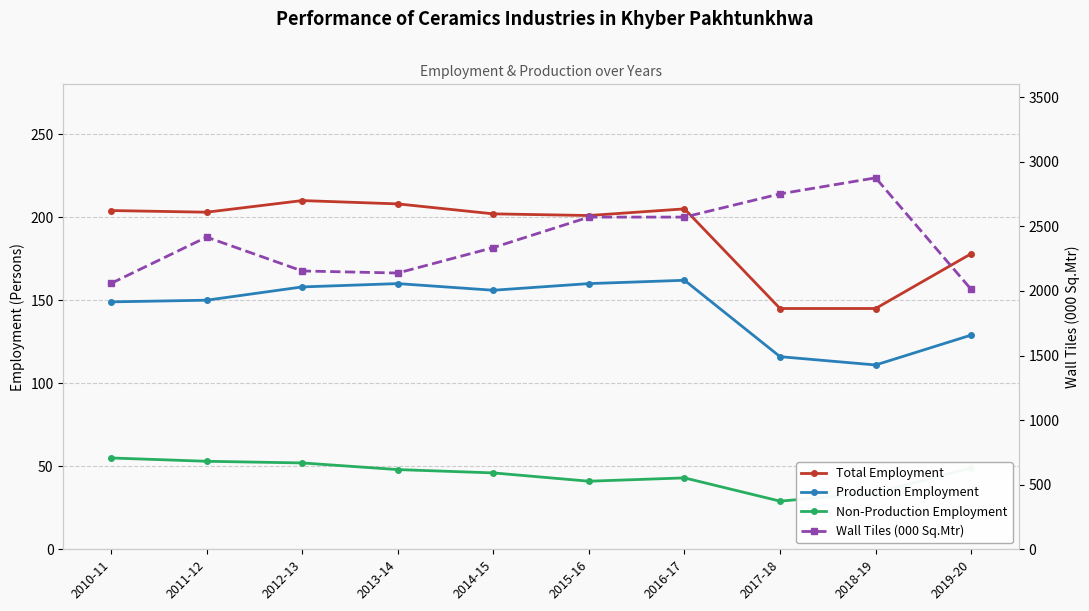

Does the chart have visible grid lines?

Yes